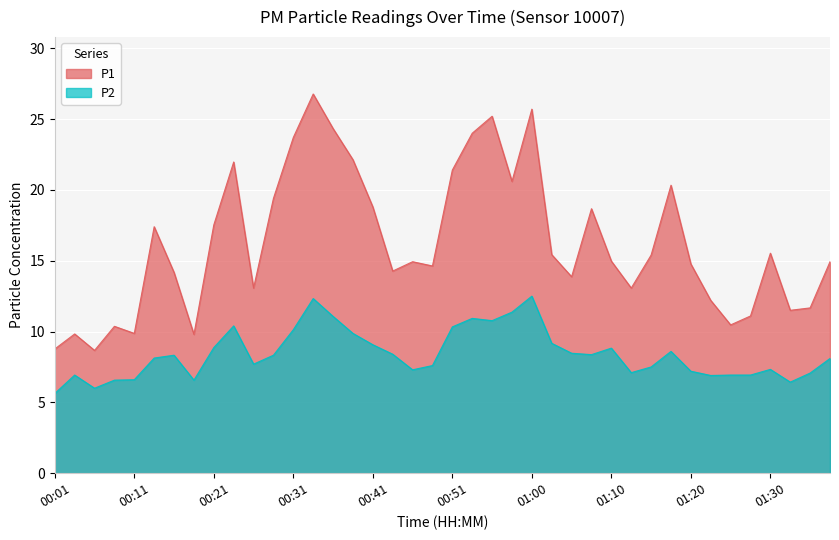

Which series has the largest total across all categories?

P1